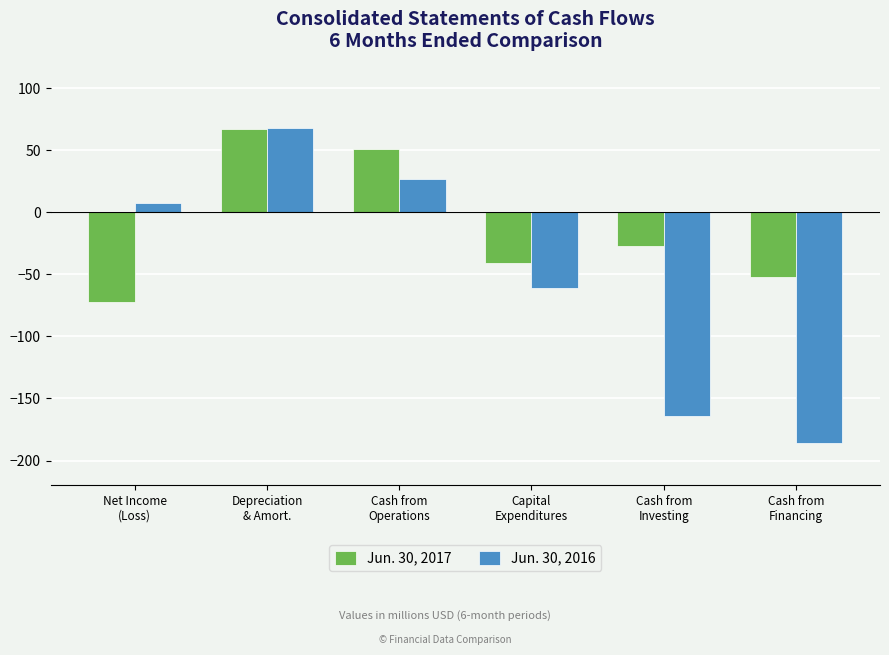

Reading left to right, what are all the values shown in this chart?

Jun. 30, 2017: -72	67	51	-41	-27	-52
Jun. 30, 2016: 8	68	27	-61	-164	-186